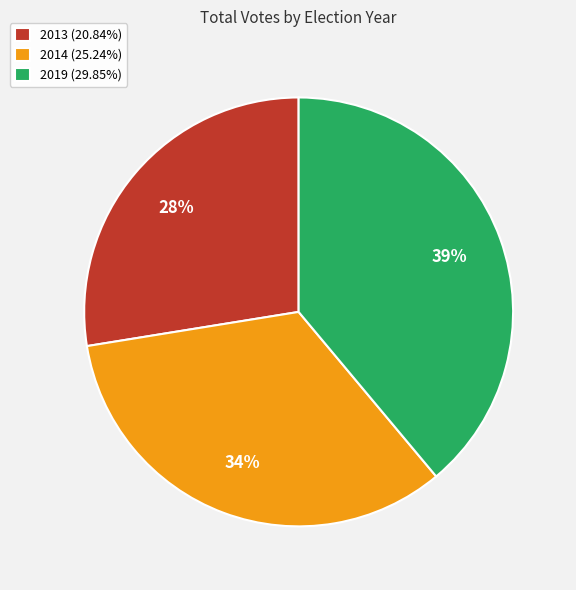

Does 2014 (25.24%) account for over 50% of the chart?

No